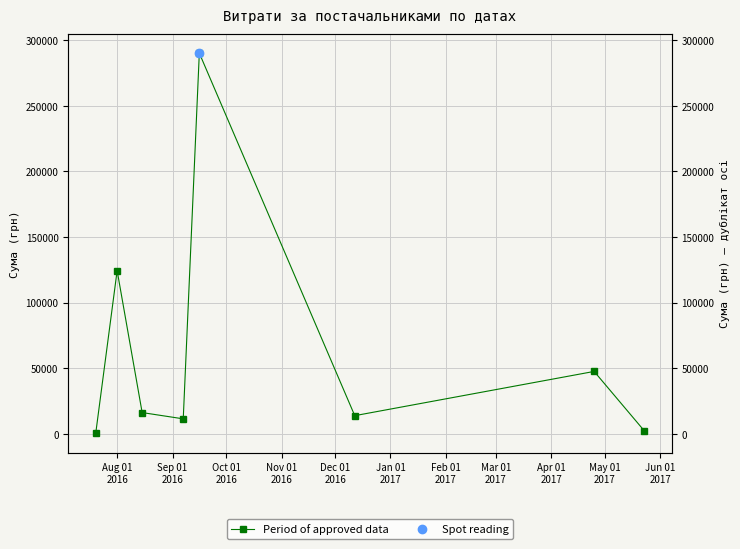

How many categories are shown in the chart?

8